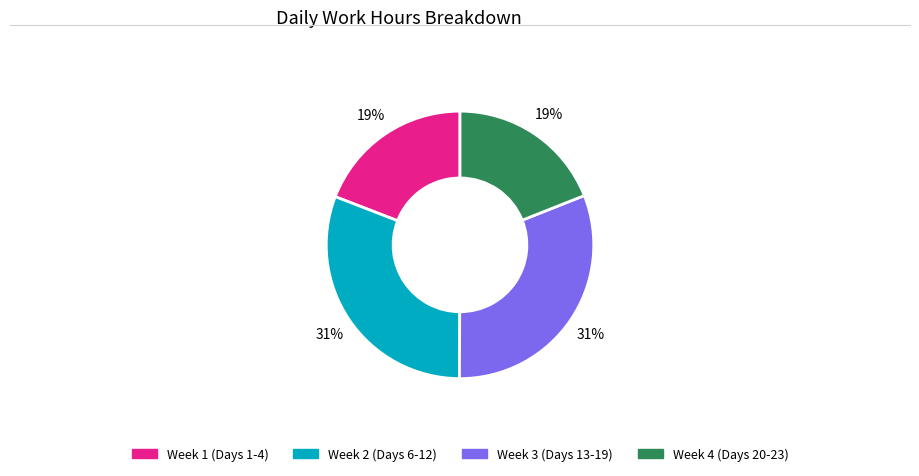

Is there a majority slice in this chart?

No